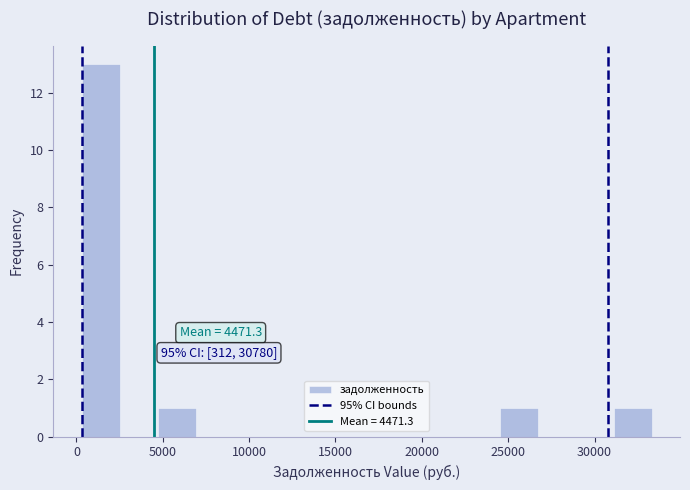

Over which range of the x-axis is the bar tallest?

500 to 2500